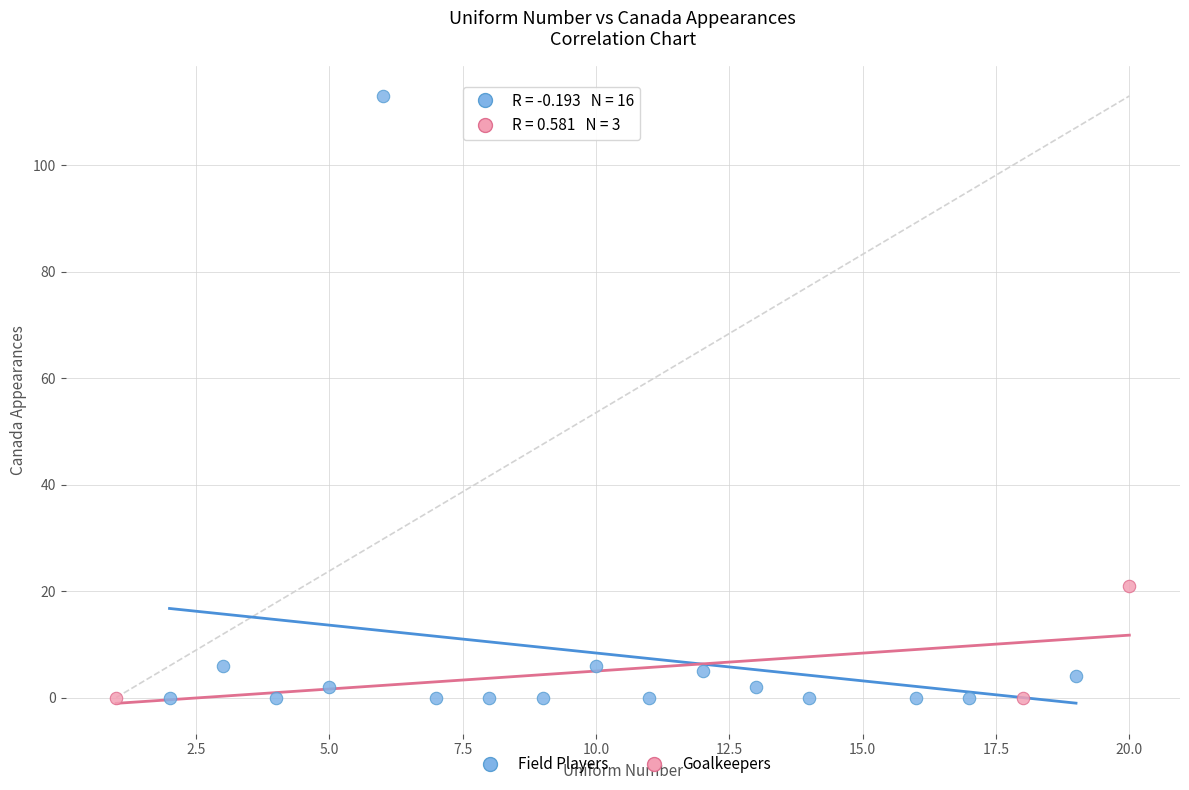

What are all the series names shown in the legend?

Field Players, Goalkeepers